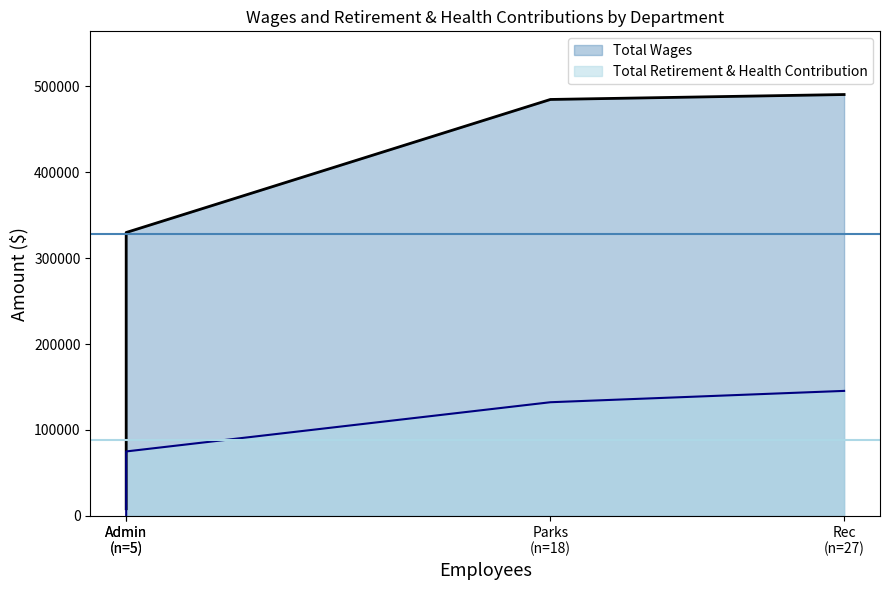

What is the sum of all Total Wages values?

1313776